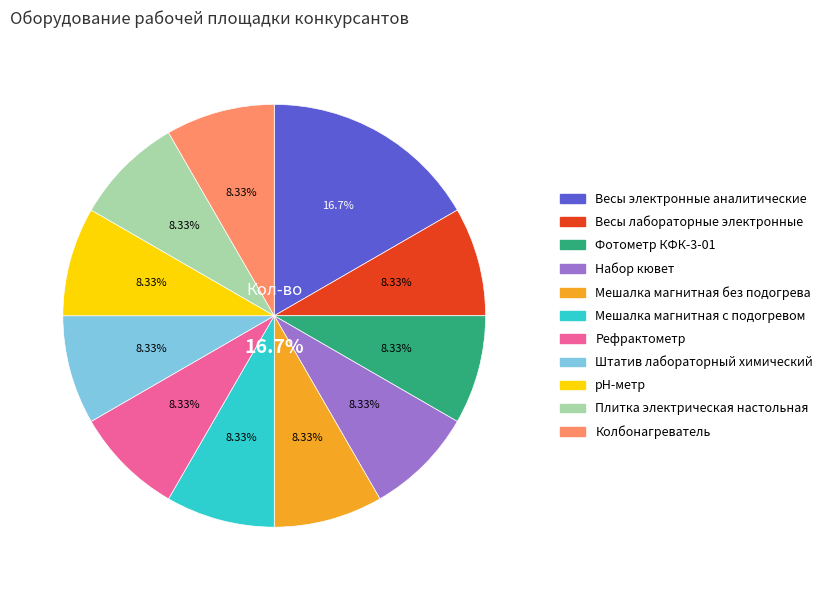

Count the number of slices in the pie.

11